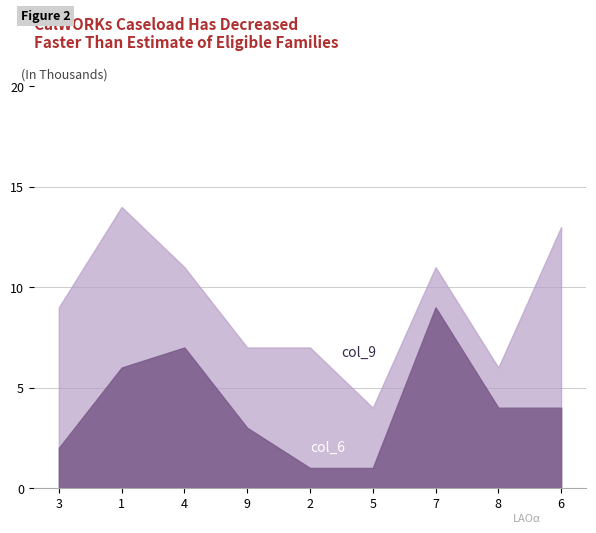

How many series are shown in this chart?

2